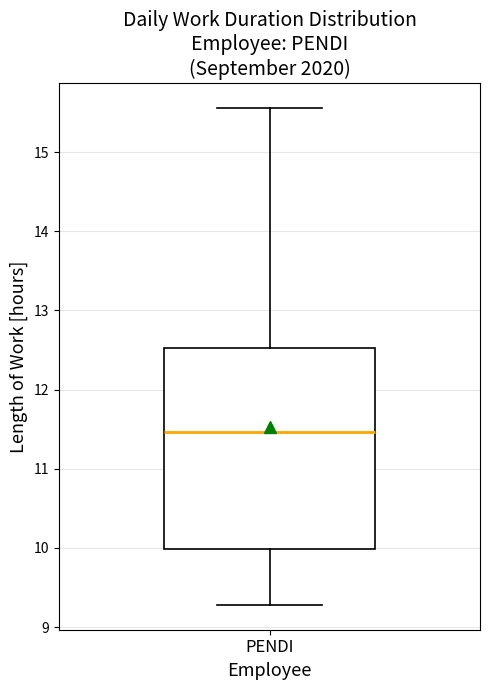

Transcribe this box plot: give where the median line is, the range the box spans, and where the two whiskers end, as read against the y-axis. The values are not printed on the chart, so give them approximately, as read against the axis.

median 11.5, box 10.0 to 12.5, whiskers 9.3 to 15.6